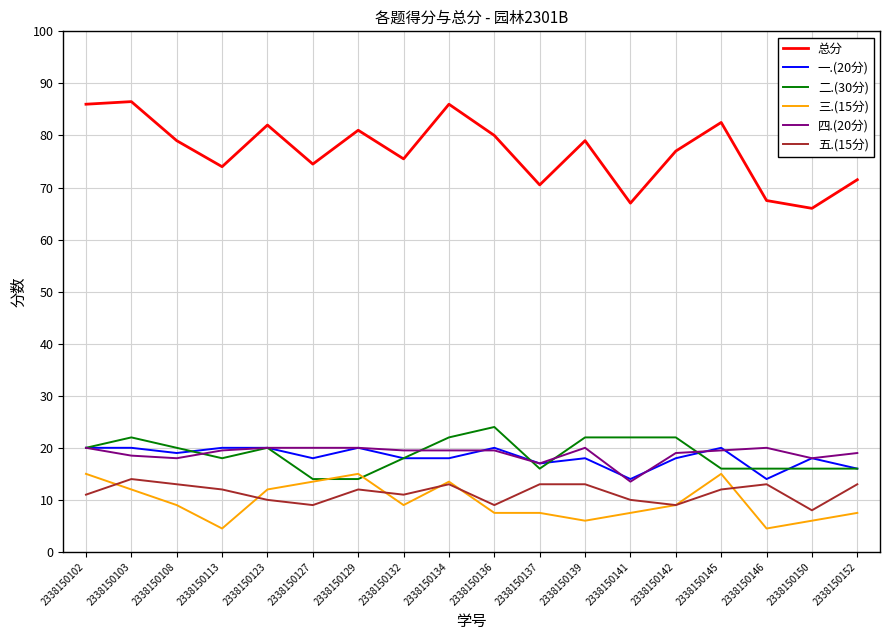

Reading left to right, list all the values displayed in this chart.

总分: 2338150102=86.0	2338150103=86.5	2338150108=79.0	2338150113=74.0	2338150123=82.0	2338150127=74.5	2338150129=81.0	2338150132=75.5	2338150134=86.0	2338150136=80.0	2338150137=70.5	2338150139=79.0	2338150141=67.0	2338150142=77.0	2338150145=82.5	2338150146=67.5	2338150150=66.0	2338150152=71.5
一.(20分): 2338150102=20.0	2338150103=20.0	2338150108=19.0	2338150113=20.0	2338150123=20.0	2338150127=18.0	2338150129=20.0	2338150132=18.0	2338150134=18.0	2338150136=20.0	2338150137=17.0	2338150139=18.0	2338150141=14.0	2338150142=18.0	2338150145=20.0	2338150146=14.0	2338150150=18.0	2338150152=16.0
二.(30分): 2338150102=20.0	2338150103=22.0	2338150108=20.0	2338150113=18.0	2338150123=20.0	2338150127=14.0	2338150129=14.0	2338150132=18.0	2338150134=22.0	2338150136=24.0	2338150137=16.0	2338150139=22.0	2338150141=22.0	2338150142=22.0	2338150145=16.0	2338150146=16.0	2338150150=16.0	2338150152=16.0
三.(15分): 2338150102=15.0	2338150103=12.0	2338150108=9.0	2338150113=4.5	2338150123=12.0	2338150127=13.5	2338150129=15.0	2338150132=9.0	2338150134=13.5	2338150136=7.5	2338150137=7.5	2338150139=6.0	2338150141=7.5	2338150142=9.0	2338150145=15.0	2338150146=4.5	2338150150=6.0	2338150152=7.5
四.(20分): 2338150102=20.0	2338150103=18.5	2338150108=18.0	2338150113=19.5	2338150123=20.0	2338150127=20.0	2338150129=20.0	2338150132=19.5	2338150134=19.5	2338150136=19.5	2338150137=17.0	2338150139=20.0	2338150141=13.5	2338150142=19.0	2338150145=19.5	2338150146=20.0	2338150150=18.0	2338150152=19.0
五.(15分): 2338150102=11.0	2338150103=14.0	2338150108=13.0	2338150113=12.0	2338150123=10.0	2338150127=9.0	2338150129=12.0	2338150132=11.0	2338150134=13.0	2338150136=9.0	2338150137=13.0	2338150139=13.0	2338150141=10.0	2338150142=9.0	2338150145=12.0	2338150146=13.0	2338150150=8.0	2338150152=13.0